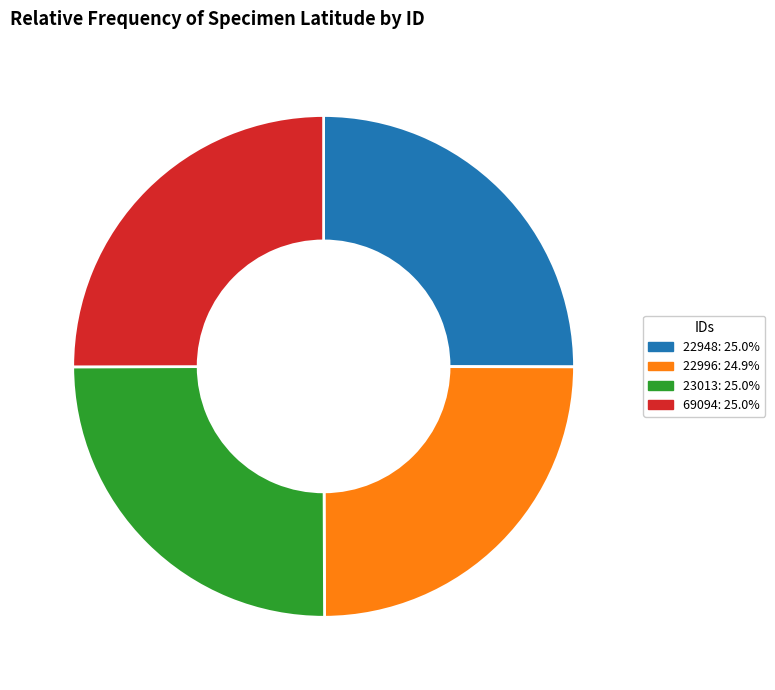

What is the ratio of the value at 23013: 25.0% to the value at 22996: 24.9%?

1.0